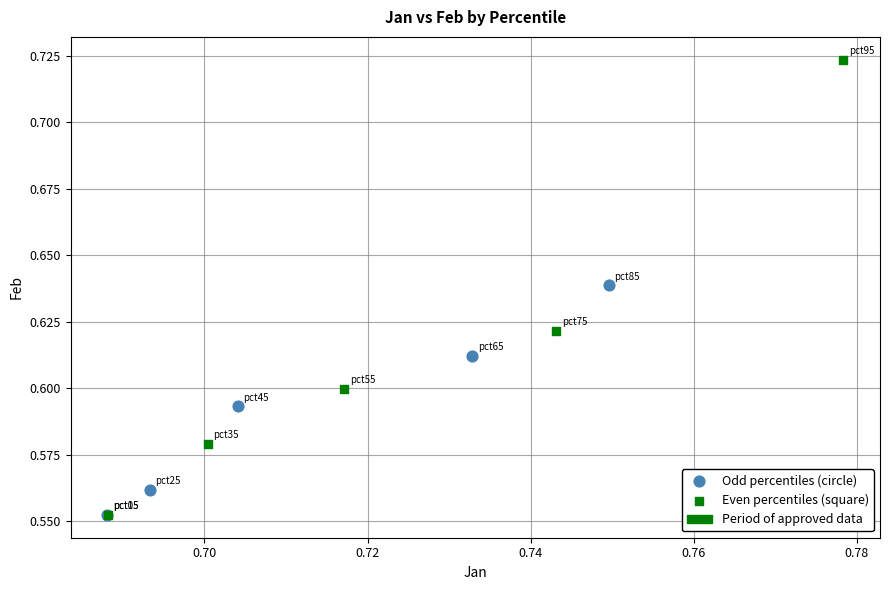

Which series has the largest Y range (max minus min)?

Even percentiles (square)